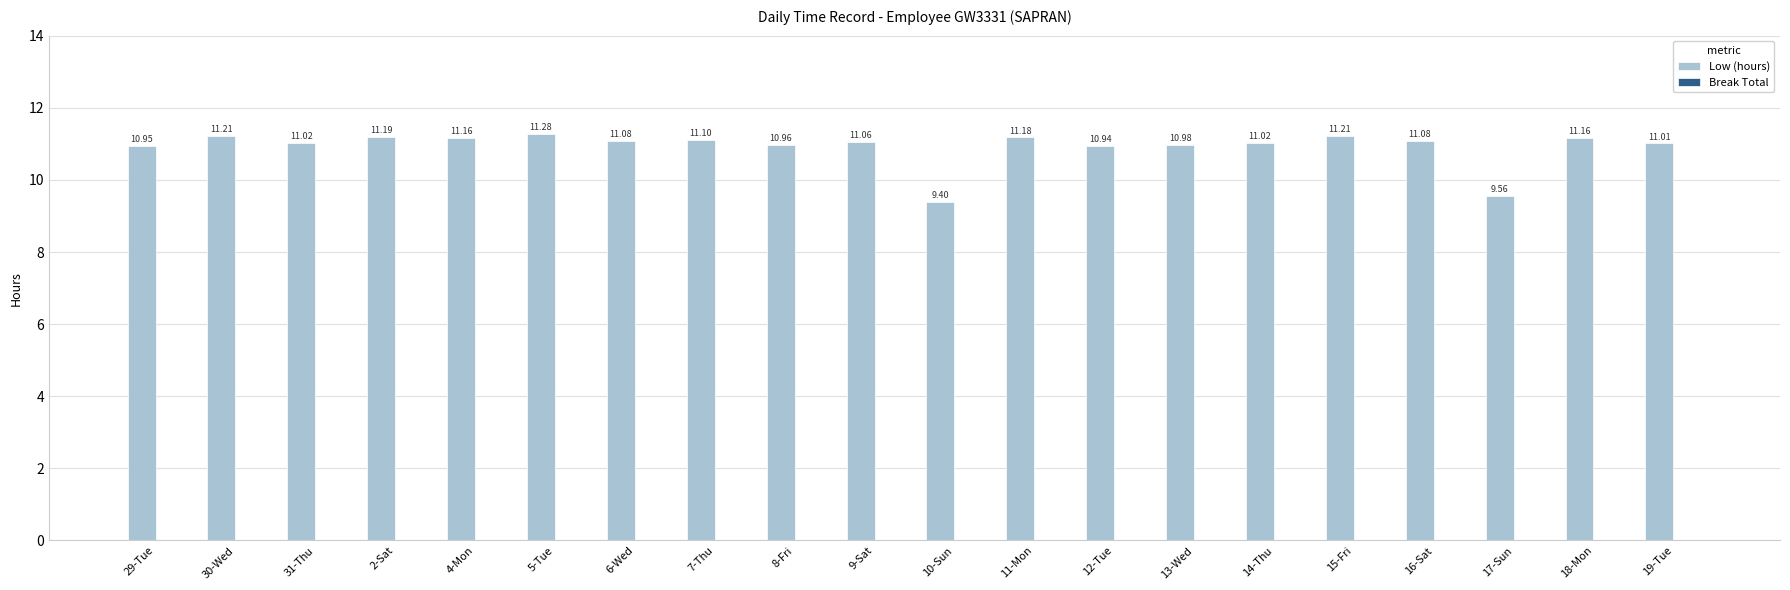

What is the sum of all values?

218.6